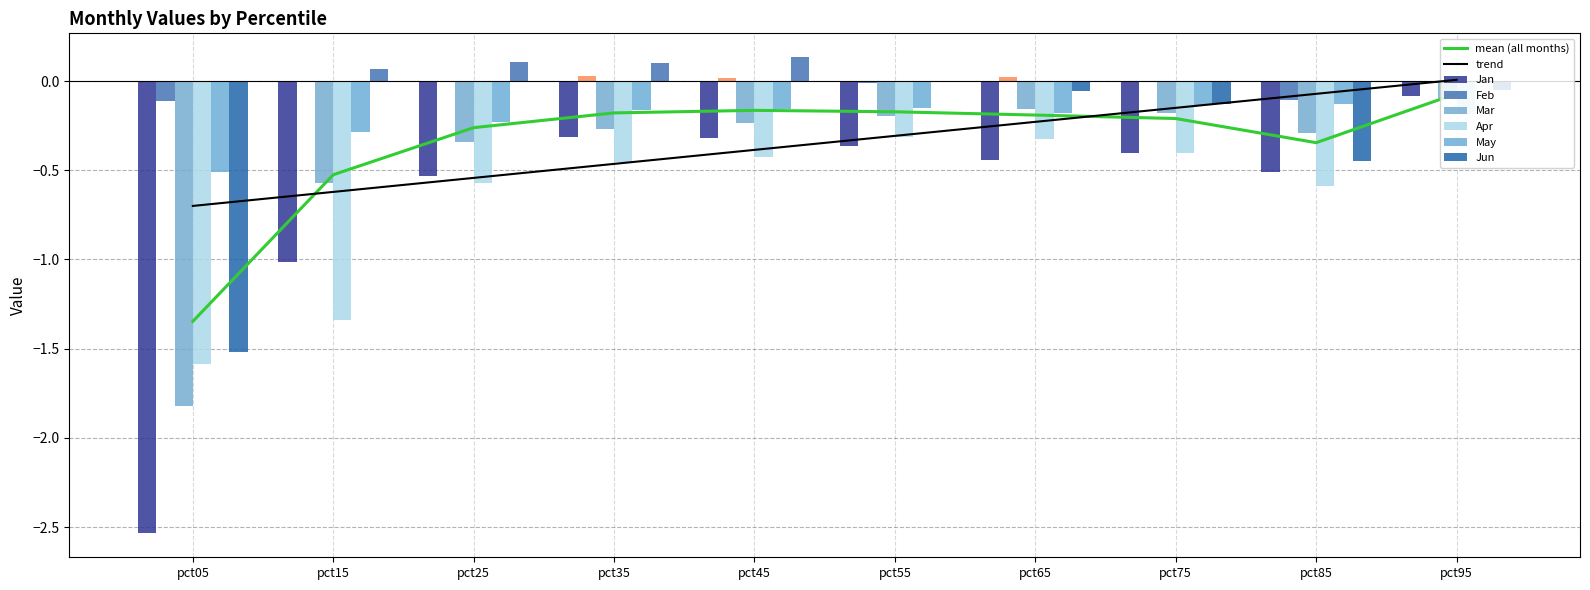

Which category has the highest value across all series?

pct45